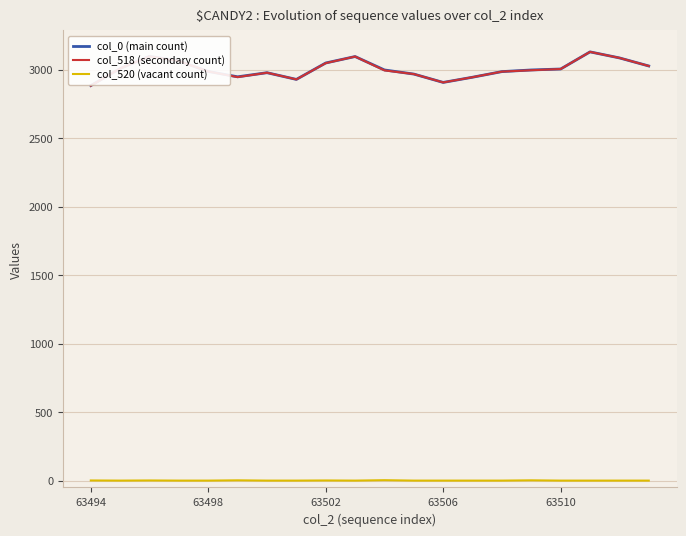

True or false: col_518 (secondary count) and col_520 (vacant count) intersect in this chart.

False